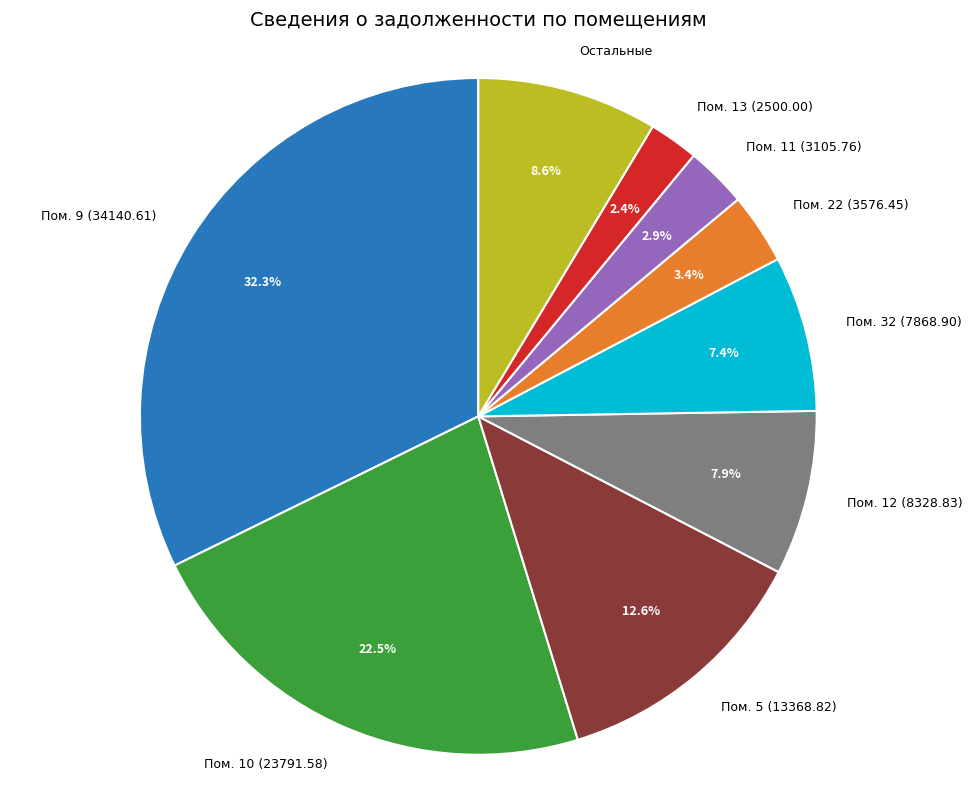

What is the ratio of the value at Пом. 22 (3576.45) to the value at Пом. 5 (13368.82)?

0.3